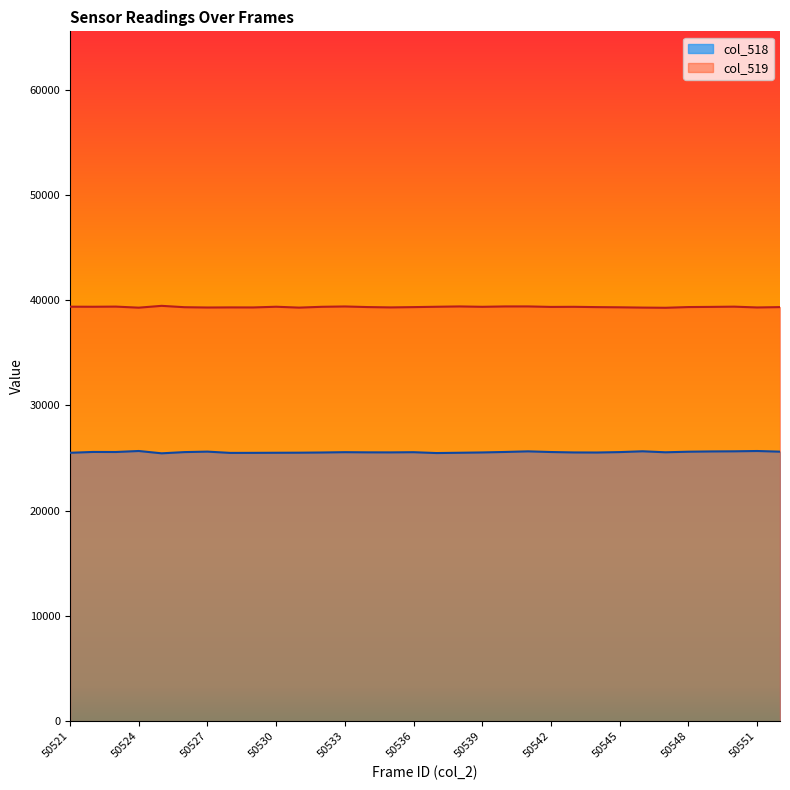

True or false: col_518 and col_519 cross at least once.

False